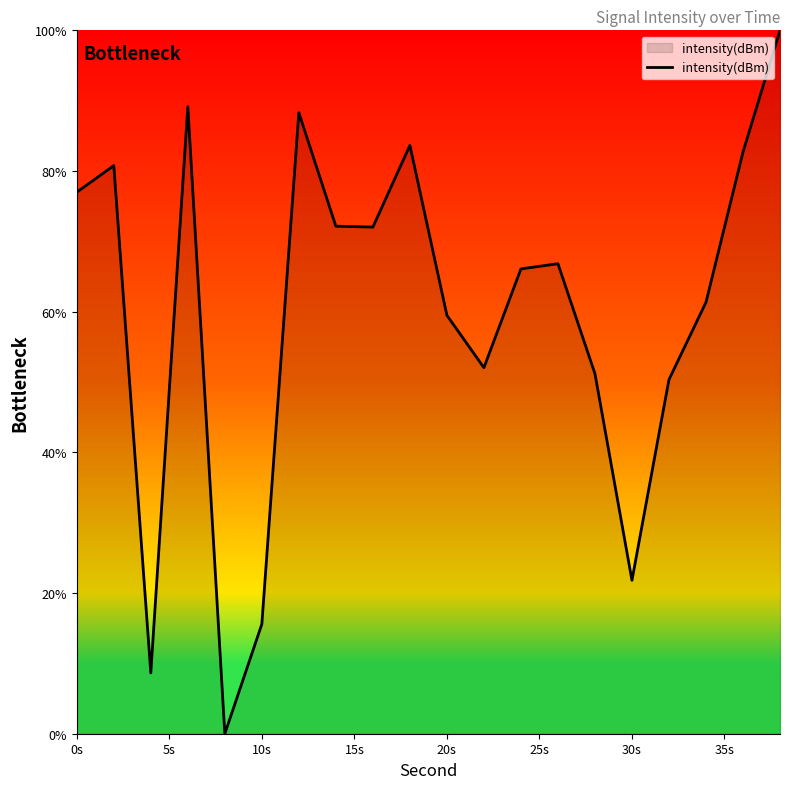

Does the chart display data point markers on the line(s)?

No